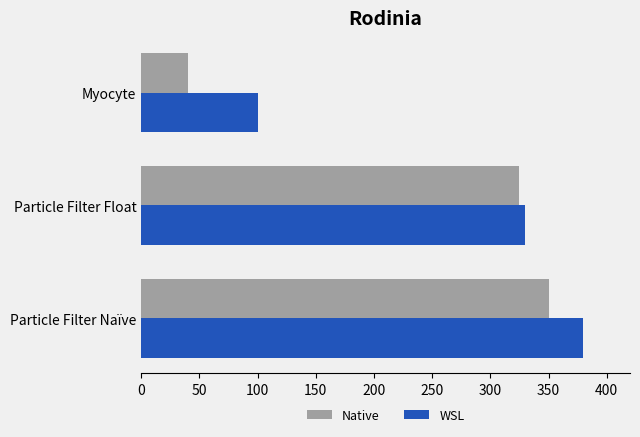

At which label is WSL closest to 240?

Particle Filter Float